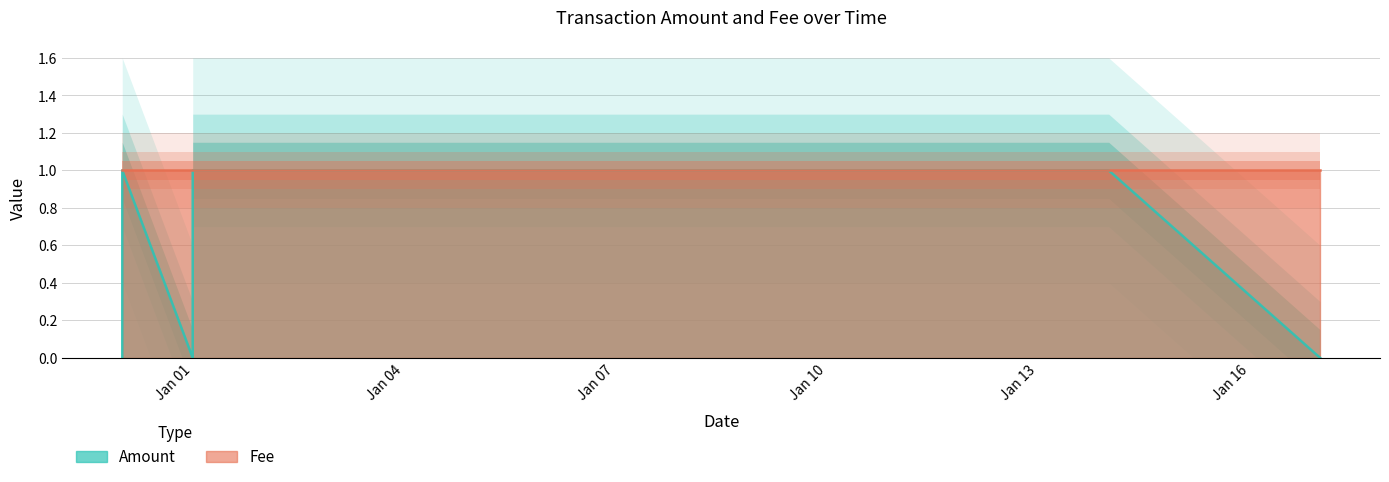

What is the label of the 5th point from the right?

2018-01-14